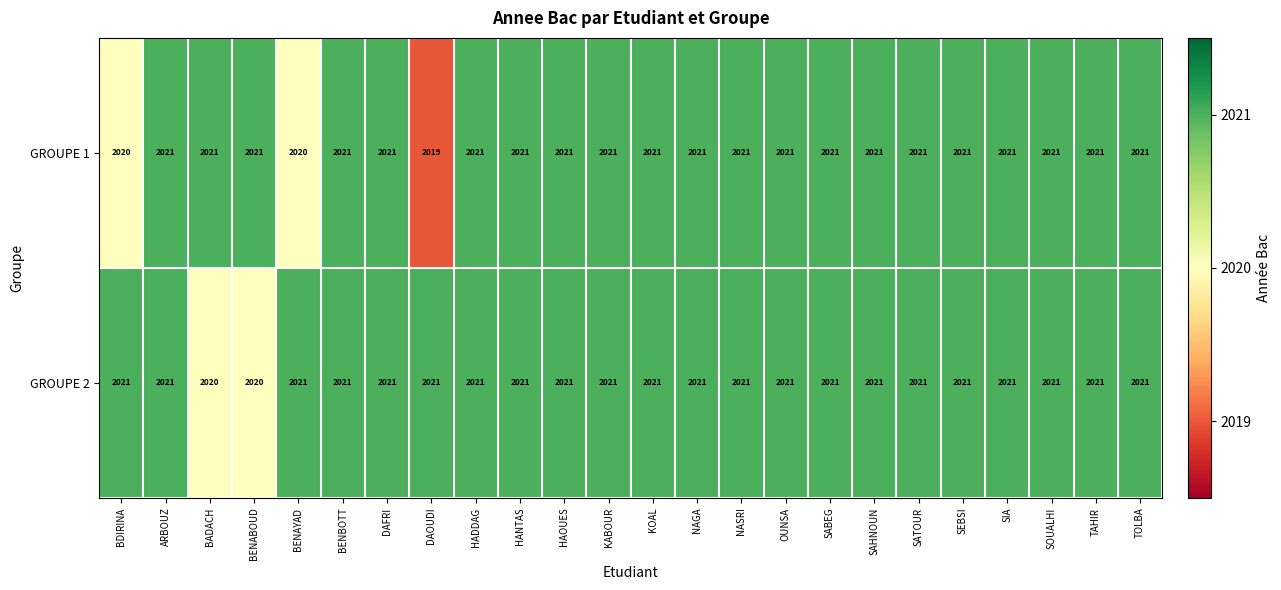

Is it true that GROUPE 2 equals 2021 at SEBSI?

True